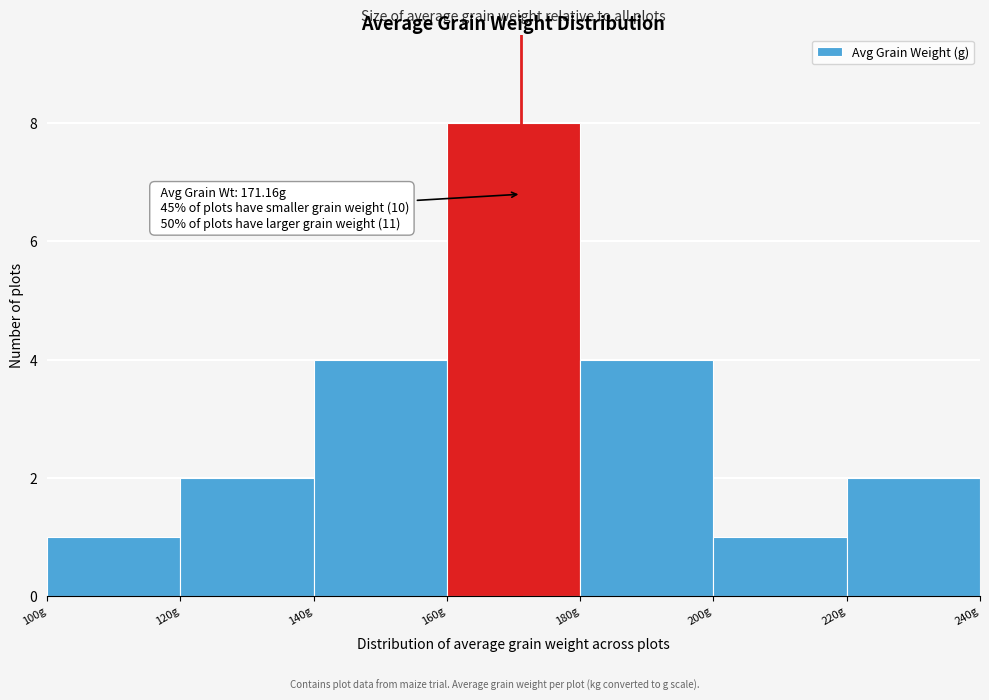

Which range on the x-axis has the tallest bar?

160 to 180